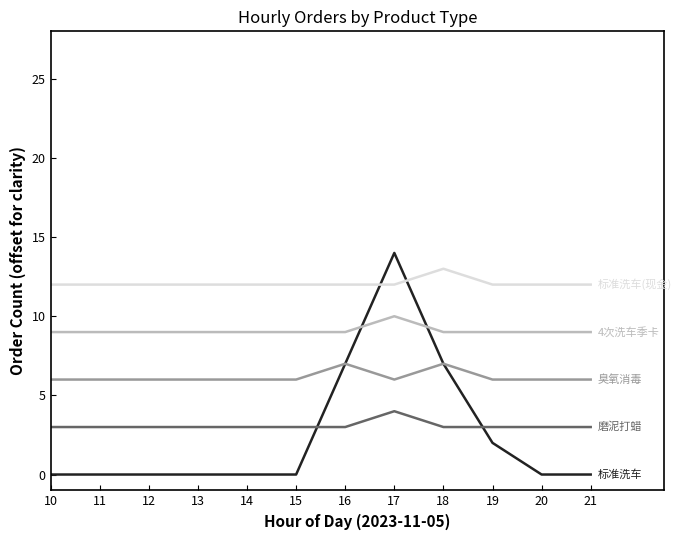

What is the maximum value shown in the chart?

14